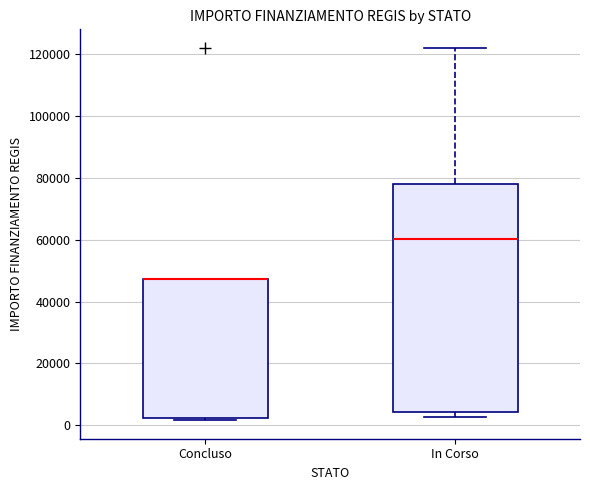

Reading left to right, transcribe this box plot: for each box, give where its median line is, the range the box spans, and where its two whiskers end, as read against the y-axis. The values are not printed on the chart, so give them approximately, as read against the axis.

Concluso: median 48000 (drawn on the box's upper edge), box 2000 to 48000, whiskers 2000 to 48000
In Corso: median 60000, box 4000 to 78000, whiskers 2000 to 122000